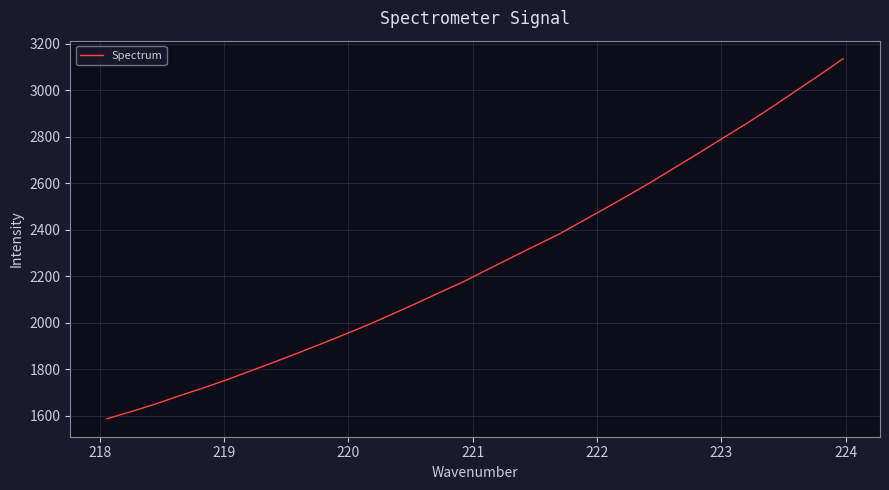

What is the difference between the maximum and minimum values?

1550.1